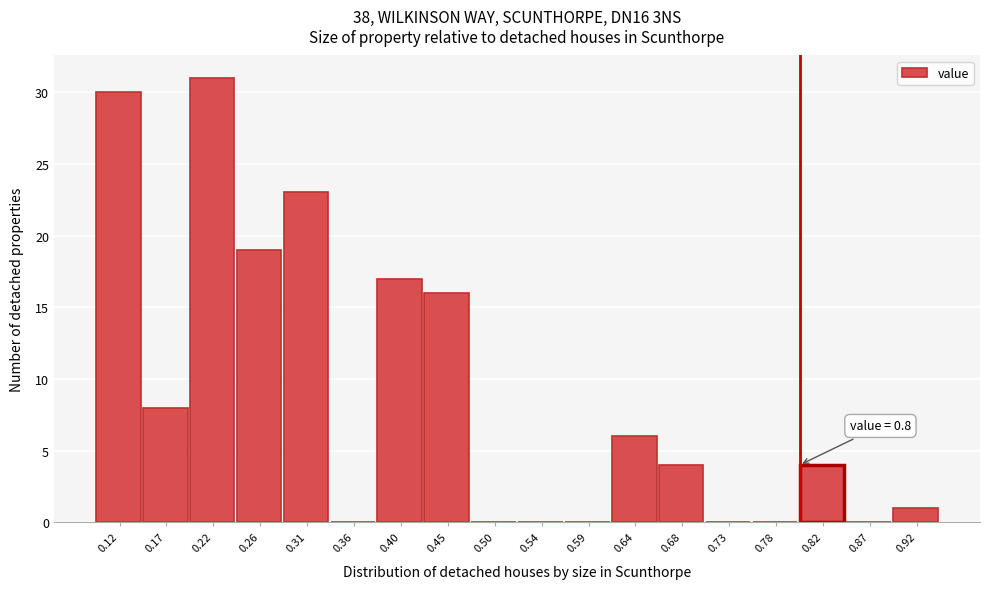

Which range on the x-axis has the tallest bar?

0.195 to 0.240